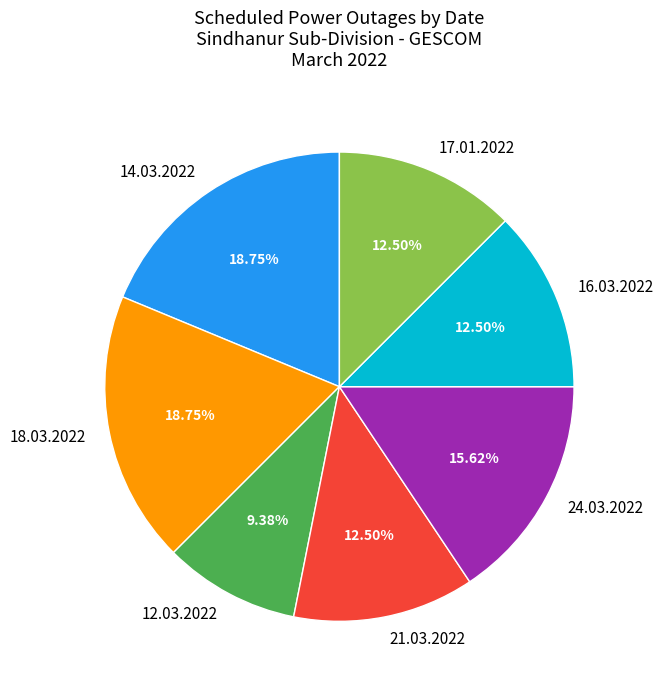

Is it true that 12.03.2022 is 1% of the pie?

False